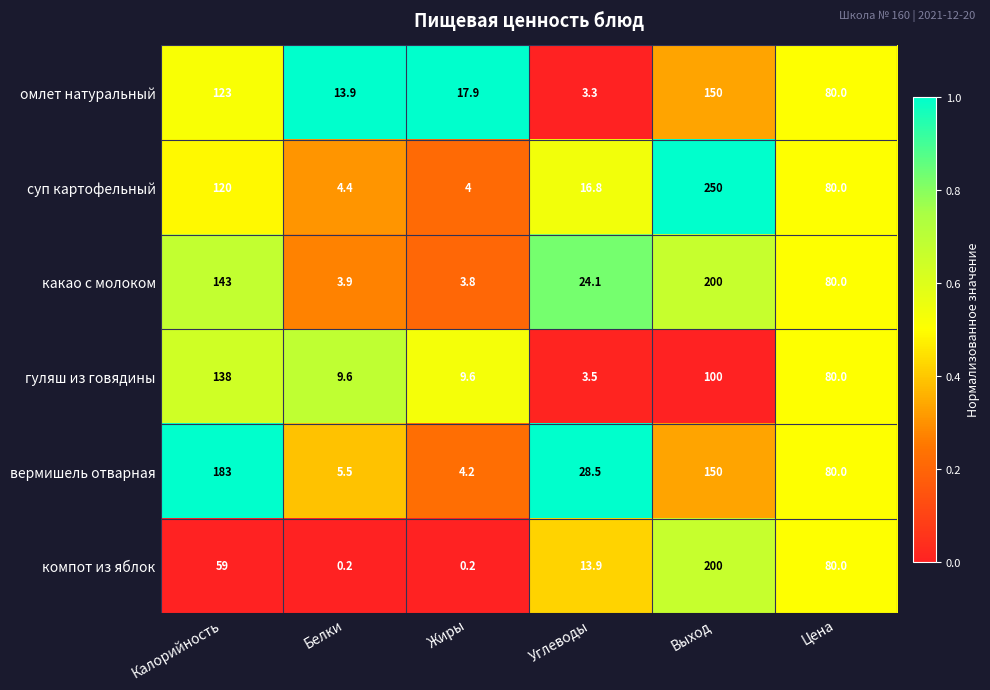

The какао с молоком series shows 24.1 at Углеводы. True or false?

True